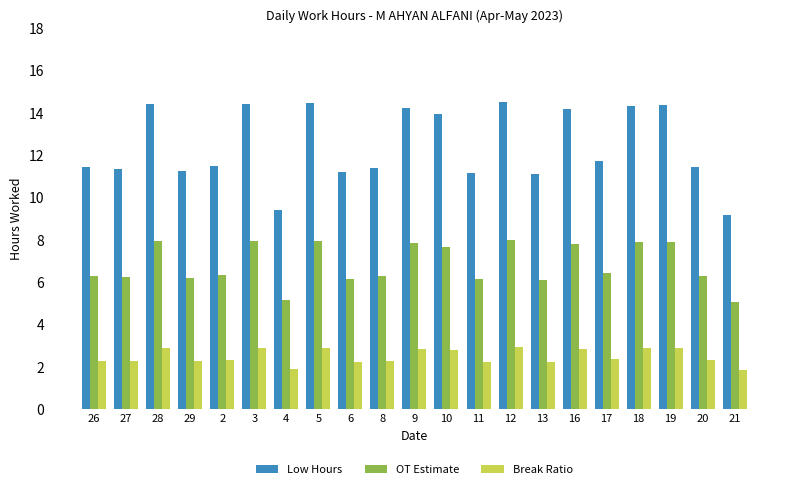

What is the maximum value shown in the chart?

14.5